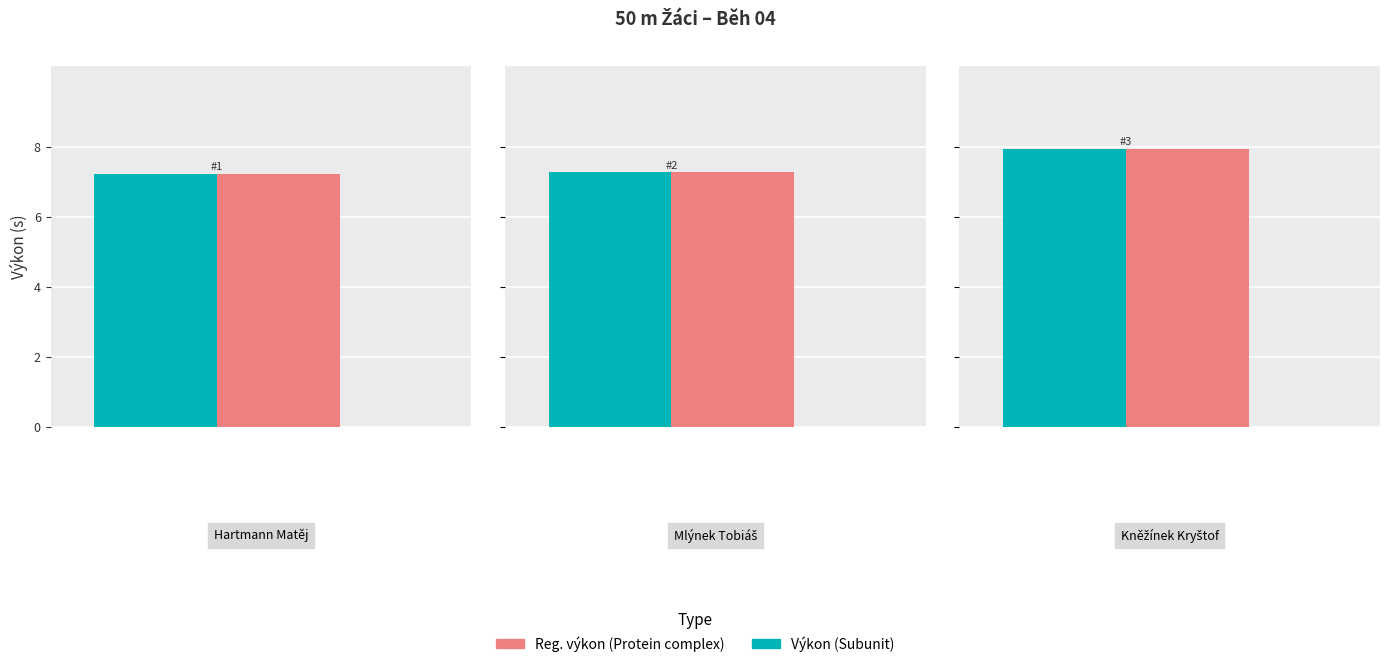

What is the label of the 2nd bar from the right?

Mlýnek Tobiáš